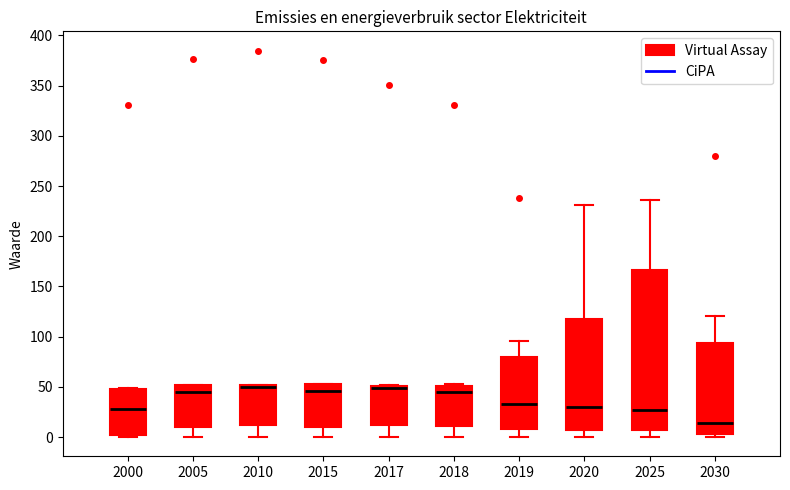

Reading left to right, read every box against the y-axis: the position of its median line, the range the box covers, and the ends of its whiskers. The values are not printed on the chart, so give them approximately, as read against the axis.

2000: median 30, box 0 to 50, whiskers 0 (just below the box's lower edge) to 50
2005: median 45, box 10 to 50, whiskers 0 to 50
2010: median 50 (just below the box's upper edge), box 10 to 50, whiskers 0 to 50
2015: median 45, box 10 to 55, whiskers 0 to 55
2017: median 50 (just below the box's upper edge), box 10 to 50, whiskers 0 to 50
2018: median 45, box 10 to 50, whiskers 0 to 55
2019: median 35, box 10 to 80, whiskers 0 to 95
2020: median 30, box 5 to 120, whiskers 0 to 230
2025: median 25, box 5 to 165, whiskers 0 to 235
2030: median 15, box 5 to 95, whiskers 0 to 120